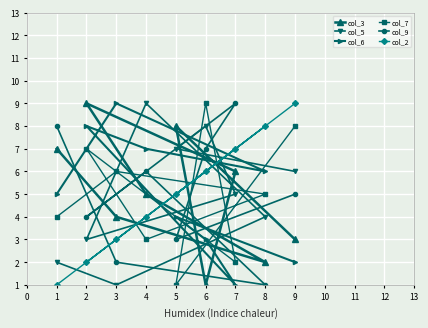

How many lines are shown in the chart?

6